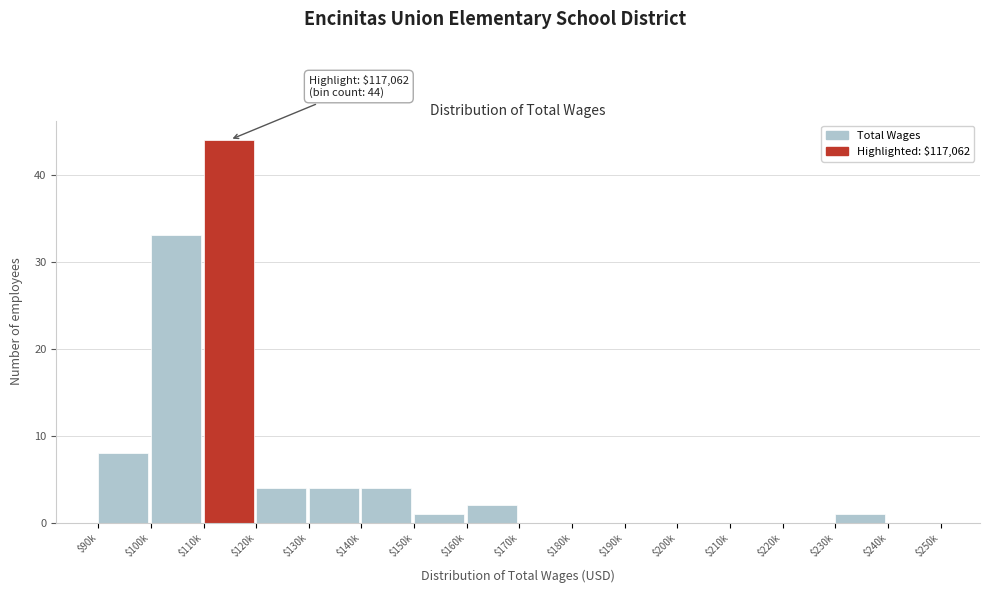

At which label is the value closest to 22?

$100k